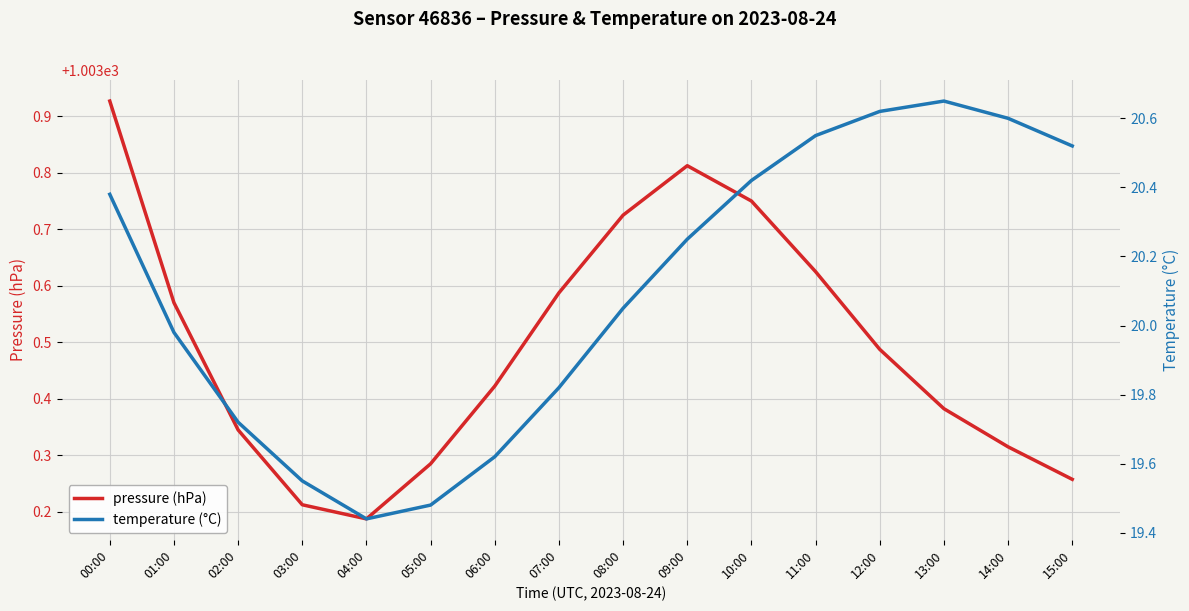

List the labels in order of pressure (hPa) value, largest first.

00:00, 09:00, 10:00, 08:00, 11:00, 07:00, 01:00, 12:00, 06:00, 13:00, 02:00, 14:00, 05:00, 15:00, 03:00, 04:00